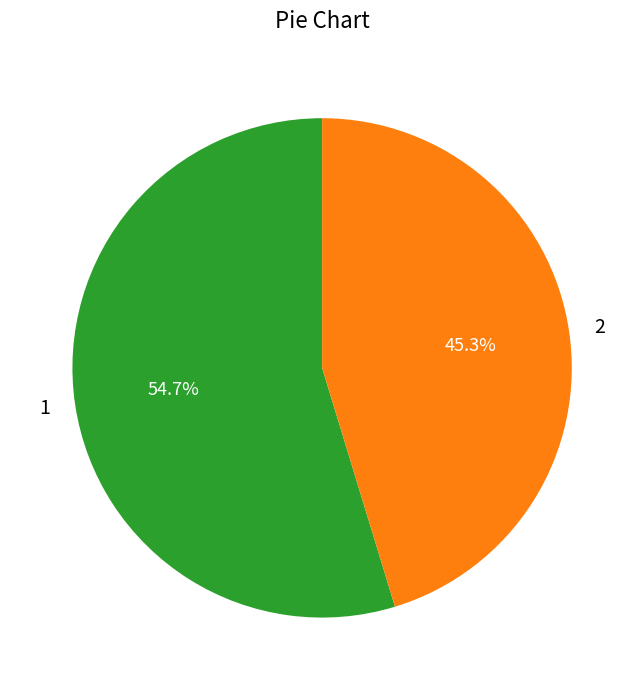

Which slice is the largest?

1